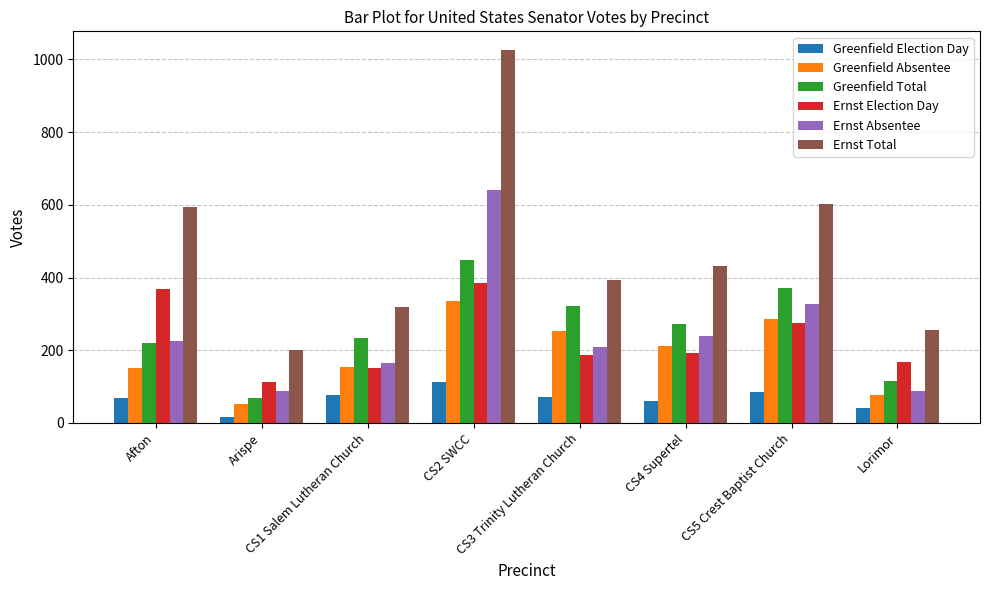

How many bars are there in total?

48